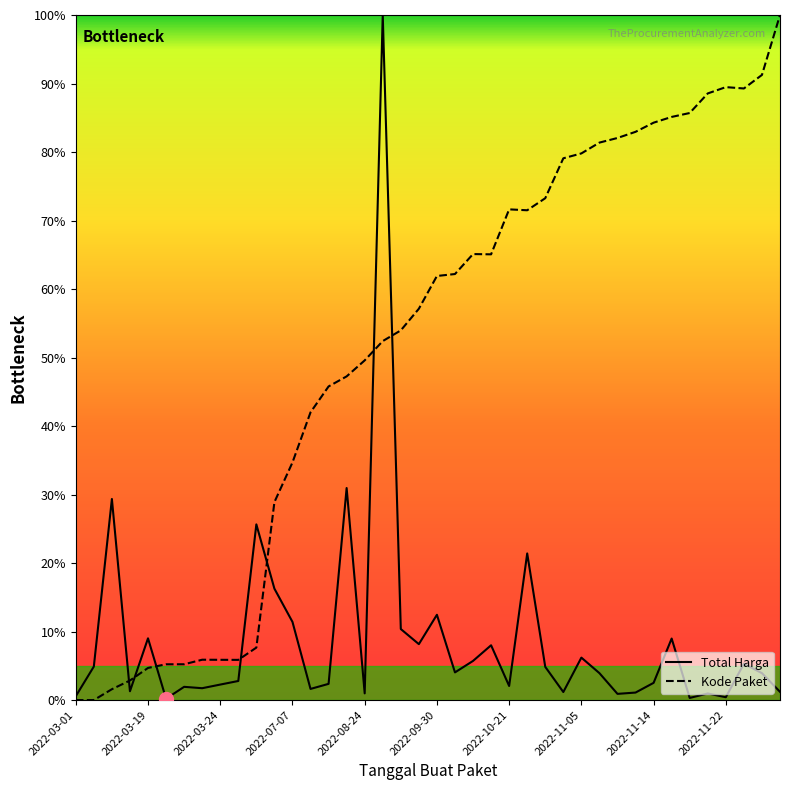

Is the value of Kode Paket at 2022-03-01 greater than the value of Total Harga at 2022-09-30?

No